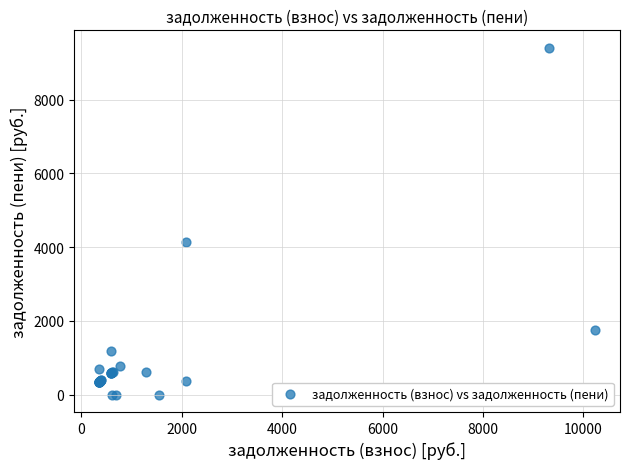

What Y value in the scatter plot is closest to 4706?

4151.3